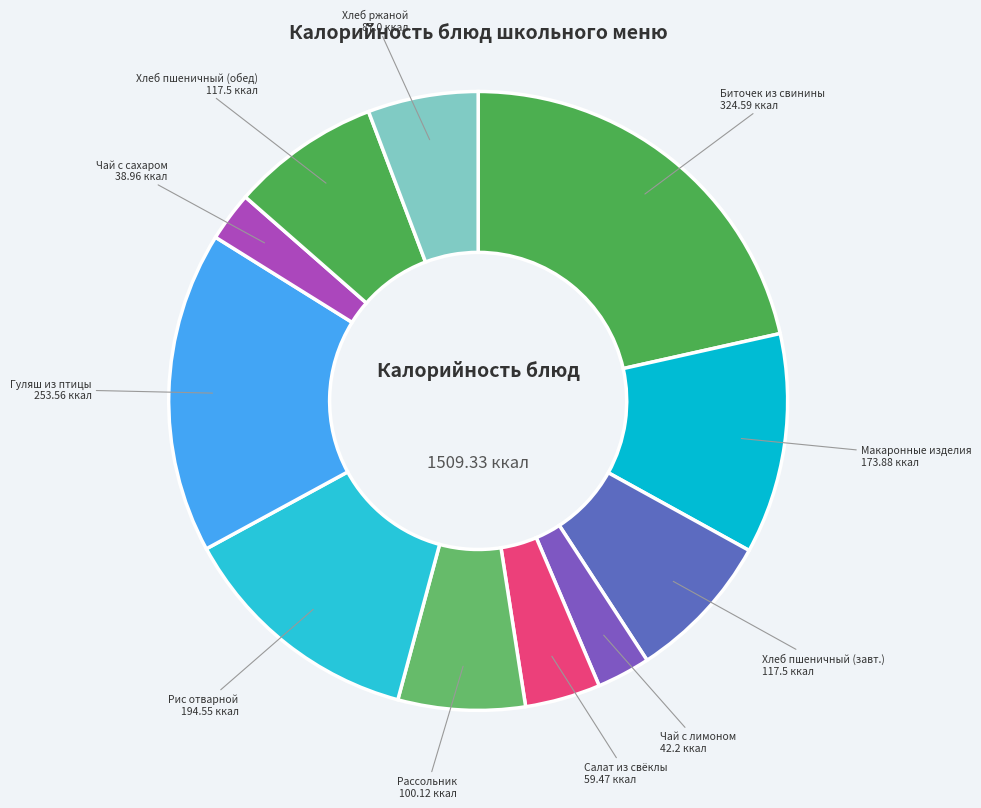

Count the number of slices in the pie.

11